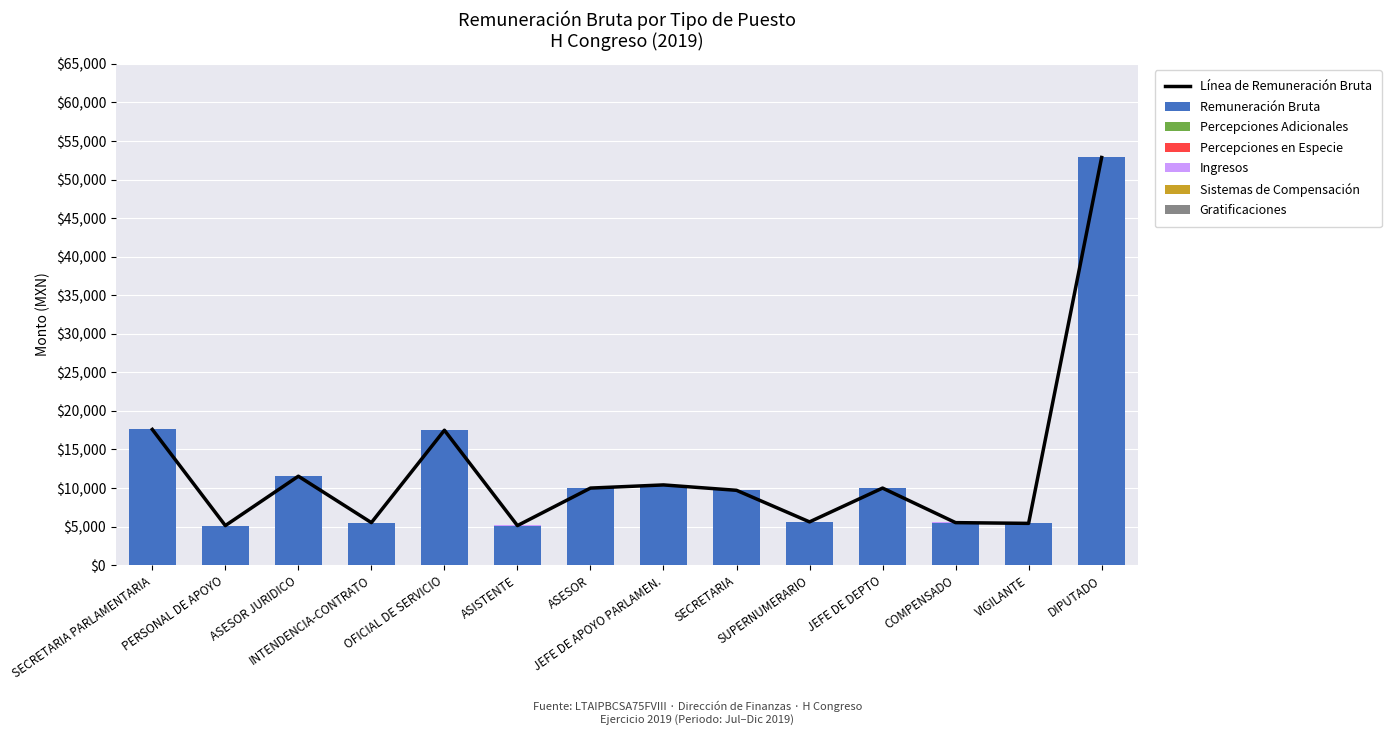

What is the spread (max minus min) of values at JEFE DE DEPTO?

9985.0